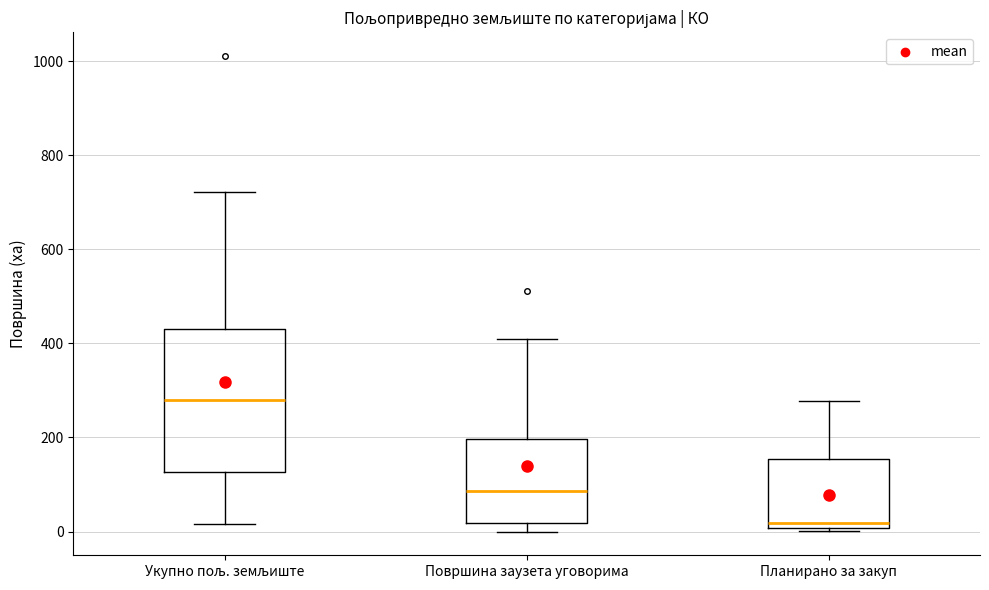

Where does the median line of the box for Укупно пољ. земљиште sit on the y-axis? The values are not printed on the chart, so give them approximately, as read against the axis.

280